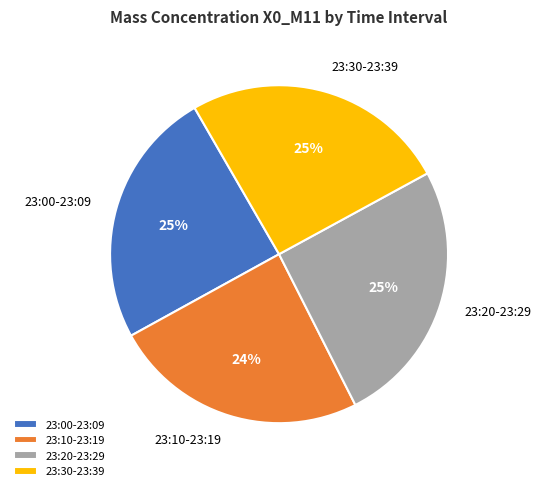

To the nearest percent, what portion does 23:30-23:39 represent?

25%